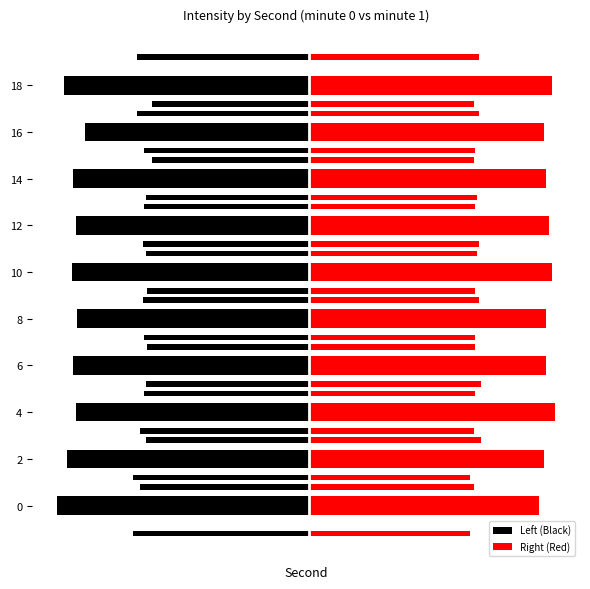

Rank the series by their maximum value, from lowest to highest.

Left (Black), Right (Red)